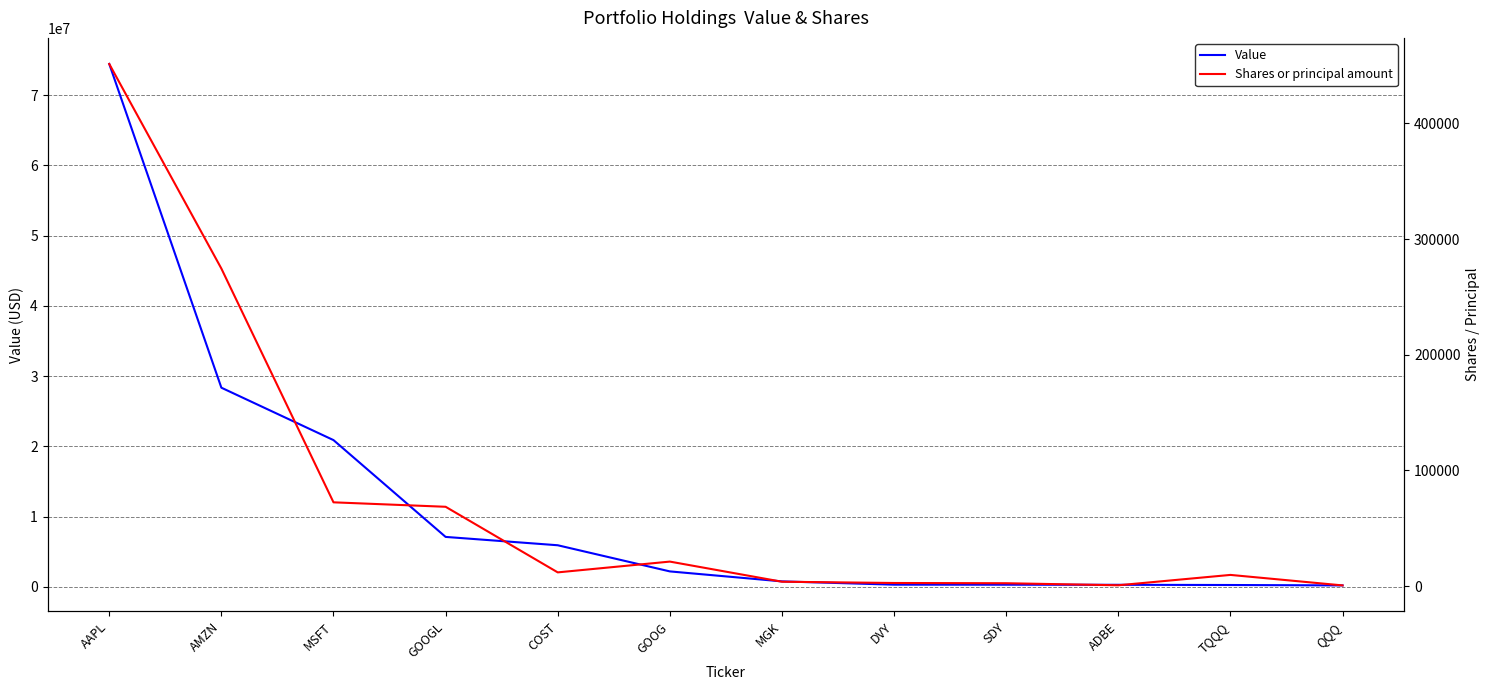

What are all the series names shown in the legend?

Value, Shares or principal amount